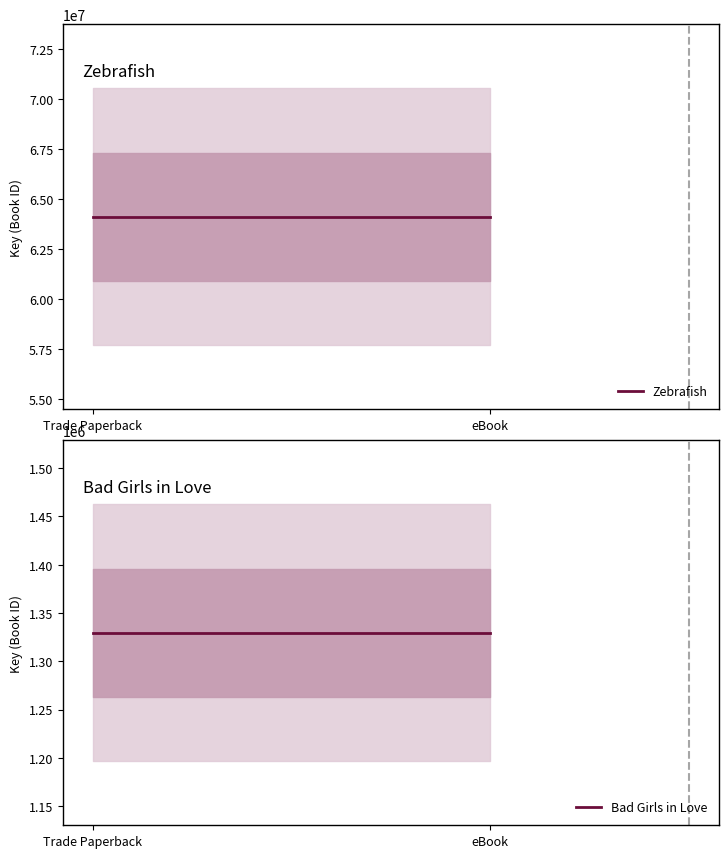

What is the label of the 1st point from the left?

Trade Paperback